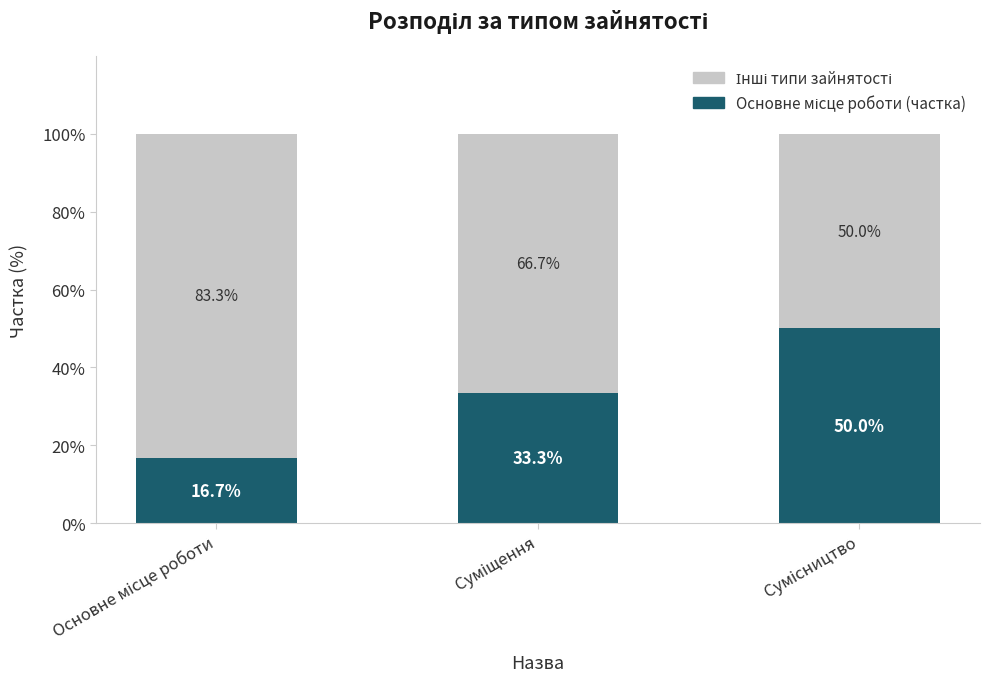

Count the number of categories in the chart.

3